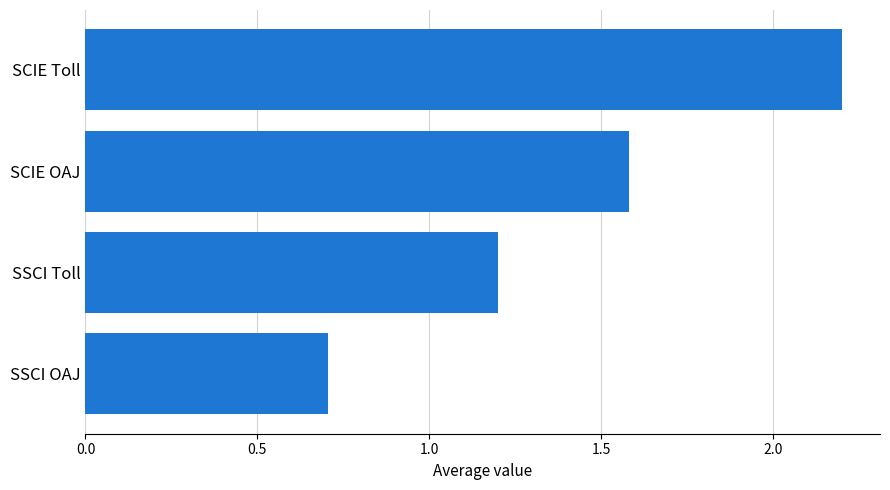

Which category has the highest value across all series?

SCIE Toll